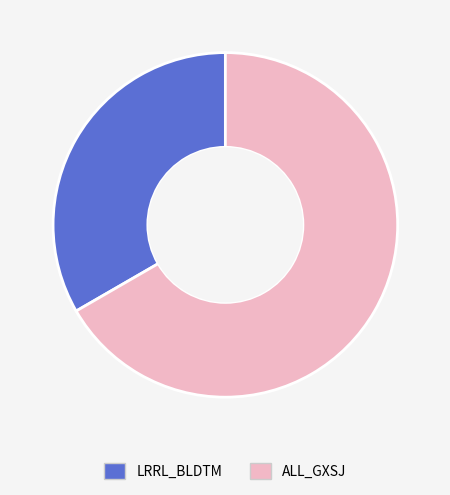

What is the ratio of the value at ALL_GXSJ to the value at LRRL_BLDTM?

2.0